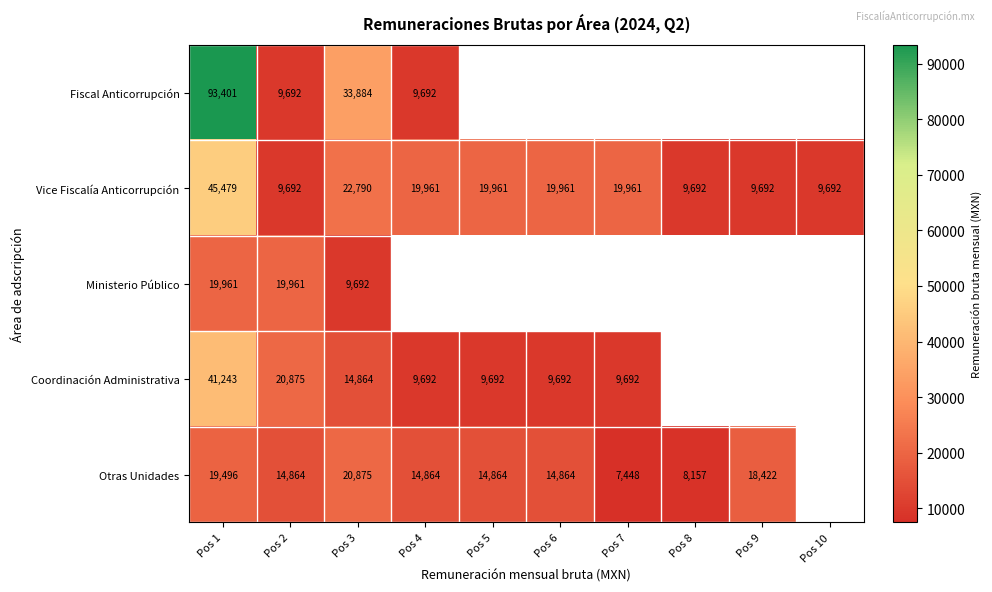

Is the value of Otras Unidades at Pos 4 greater than the value of Ministerio Público at Pos 1?

No